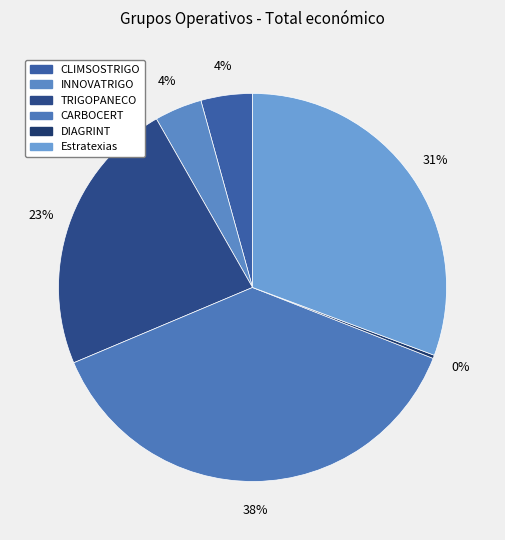

To the nearest percent, what percentage of the pie is CARBOCERT?

38%